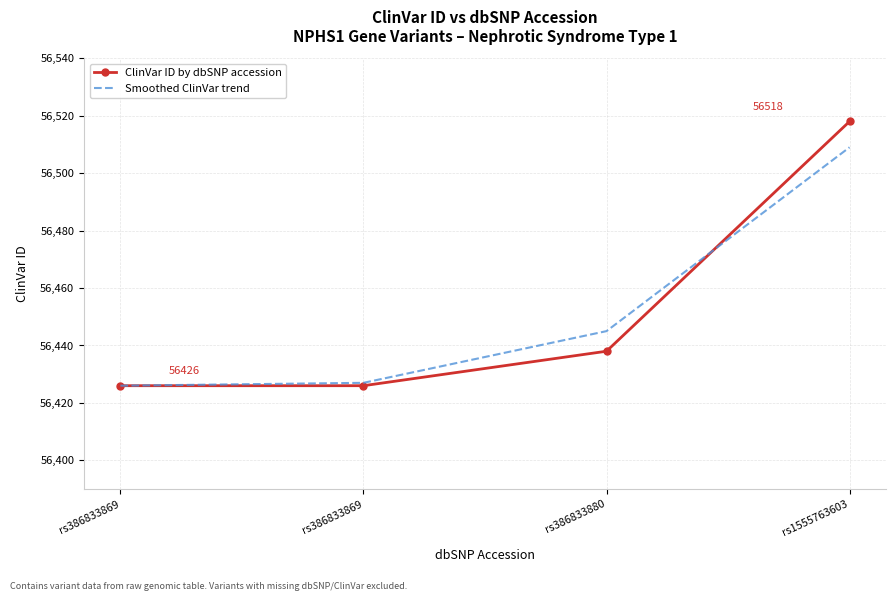

At rs386833880, list the series in order from largest to smallest.

Smoothed ClinVar trend, ClinVar ID by dbSNP accession